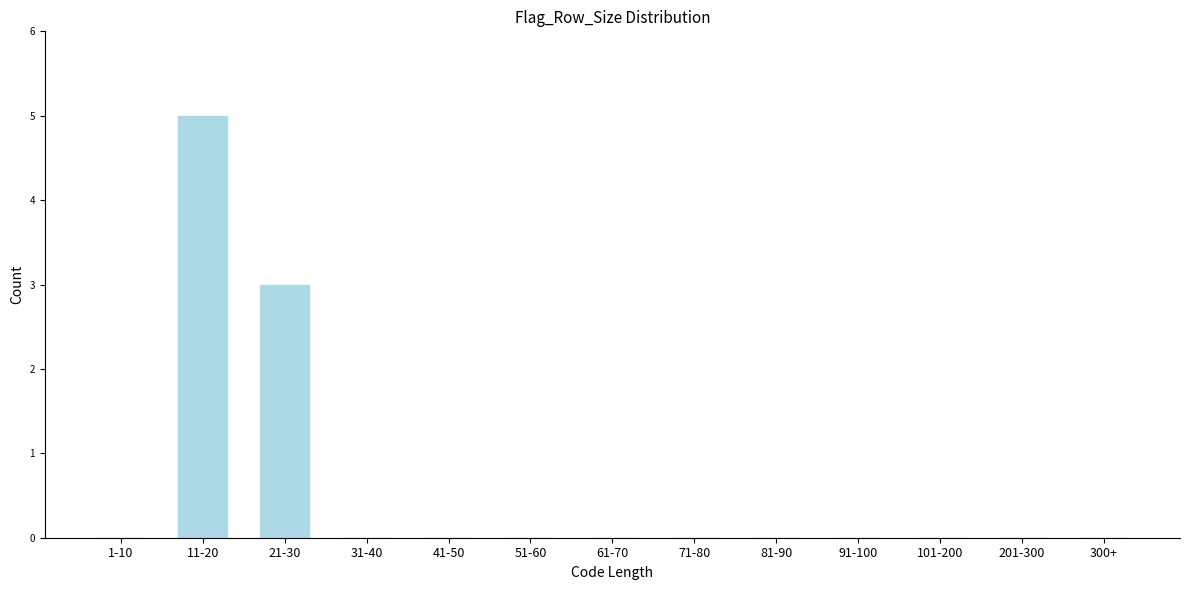

Reading left to right, transcribe all the data shown in this chart.

1-10=0	11-20=5	21-30=3	31-40=0	41-50=0	51-60=0	61-70=0	71-80=0	81-90=0	91-100=0	101-200=0	201-300=0	300+=0